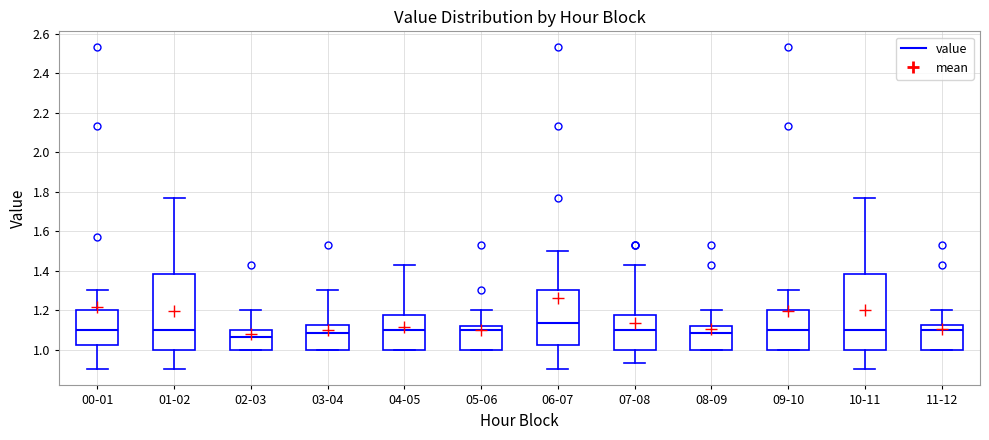

Reading left to right, transcribe this box plot: for each box, give where its median line is, the range the box spans, and where its two whiskers end, as read against the y-axis. The values are not printed on the chart, so give them approximately, as read against the axis.

00-01: median 1.10, box 1.02 to 1.20, whiskers 0.90 to 1.30
01-02: median 1.10, box 1.00 to 1.38, whiskers 0.90 to 1.78
02-03: median 1.06, box 1.00 to 1.10, whiskers 1.00 to 1.20
03-04: median 1.08, box 1.00 to 1.12, whiskers 1.00 to 1.30
04-05: median 1.10, box 1.00 to 1.18, whiskers 1.00 to 1.44
05-06: median 1.10, box 1.00 to 1.12, whiskers 1.00 to 1.20
06-07: median 1.14, box 1.02 to 1.30, whiskers 0.90 to 1.50
07-08: median 1.10, box 1.00 to 1.18, whiskers 0.94 to 1.44
08-09: median 1.08, box 1.00 to 1.12, whiskers 1.00 to 1.20
09-10: median 1.10, box 1.00 to 1.20, whiskers 1.00 to 1.30
10-11: median 1.10, box 1.00 to 1.38, whiskers 0.90 to 1.78
11-12: median 1.10, box 1.00 to 1.12, whiskers 1.00 to 1.20